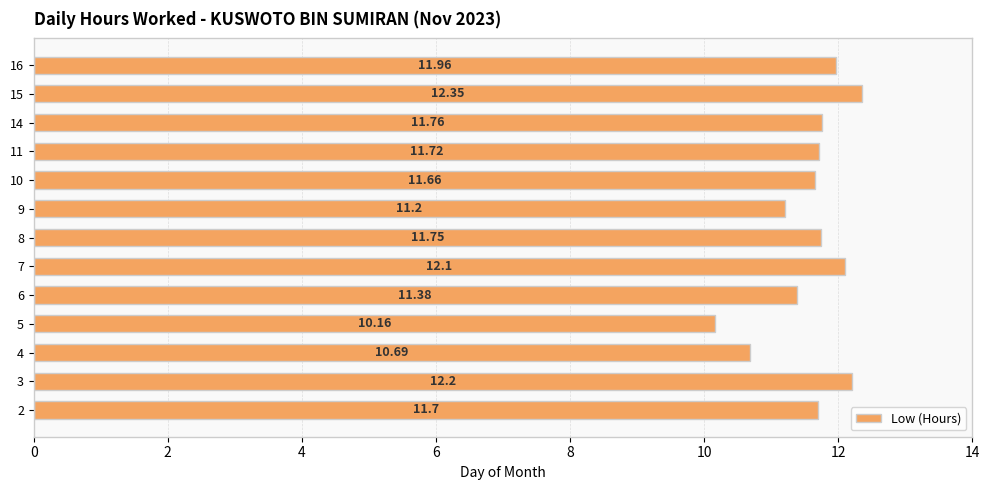

What is the difference between the maximum and minimum values?

2.2